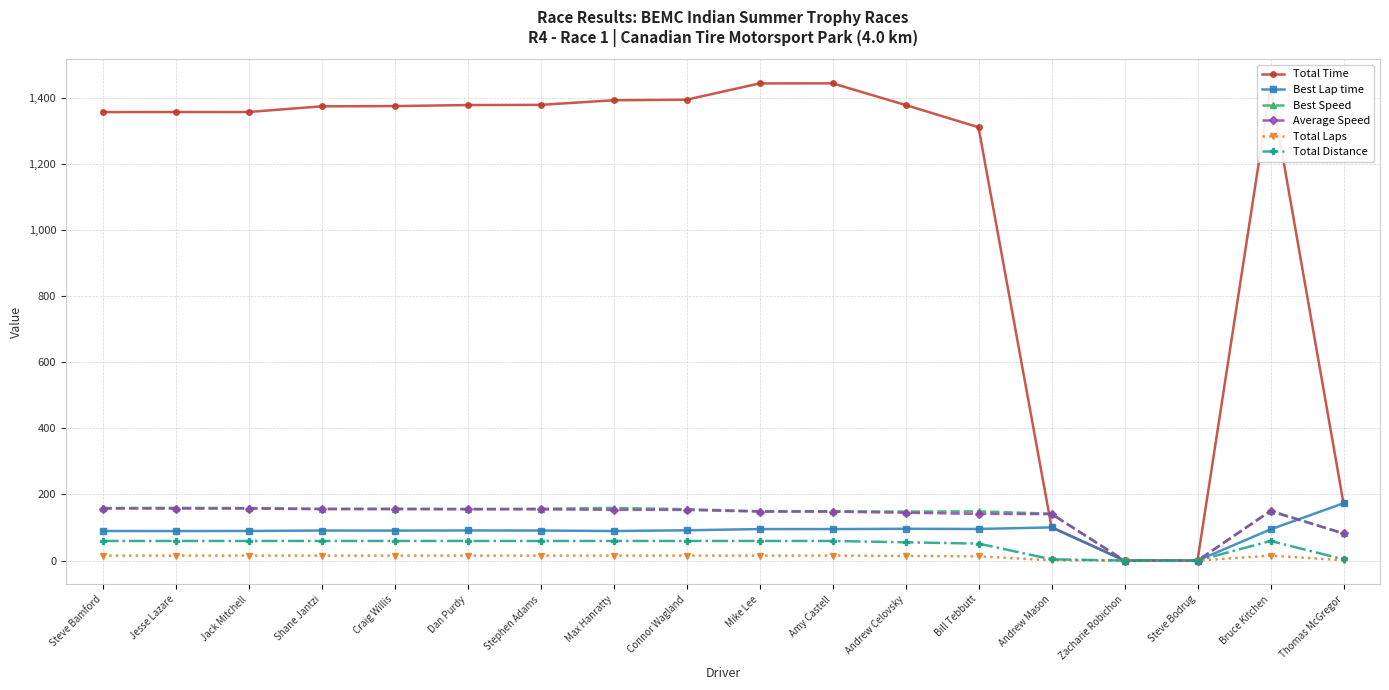

Which series has the largest range (max minus min)?

Total Time